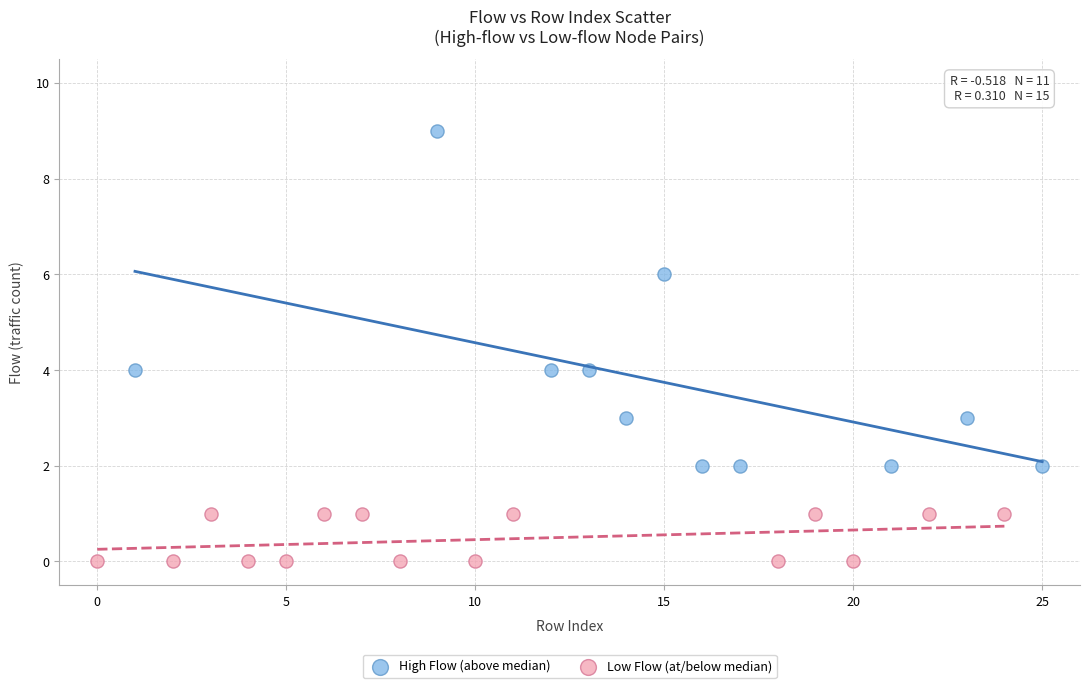

Which series contains the highest Y value?

High Flow (above median)